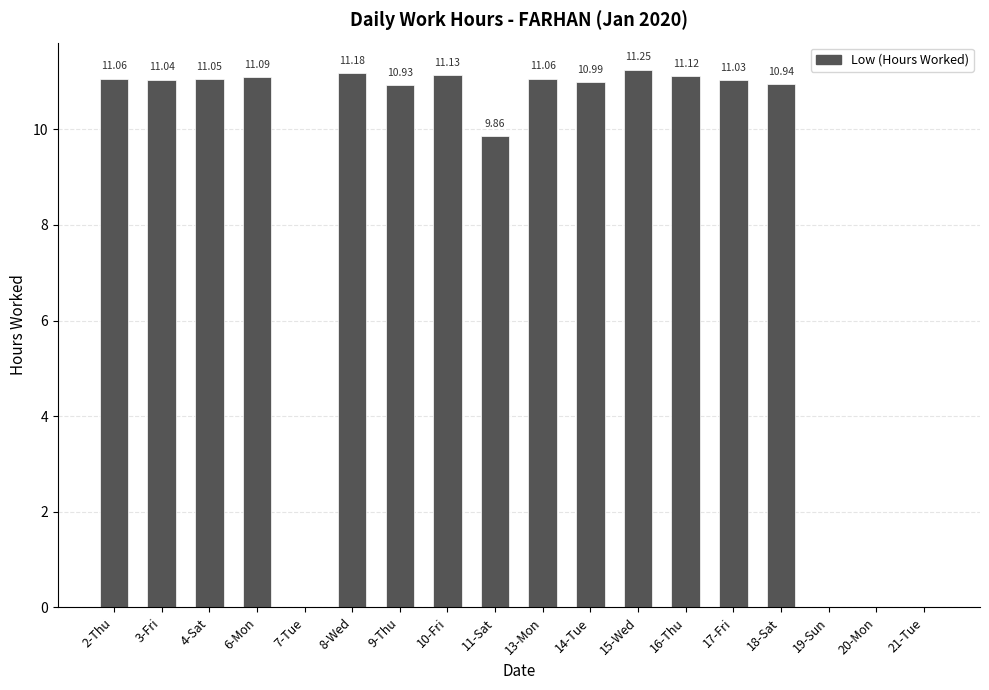

What is the change in value from 6-Mon to 21-Tue?

-11.1